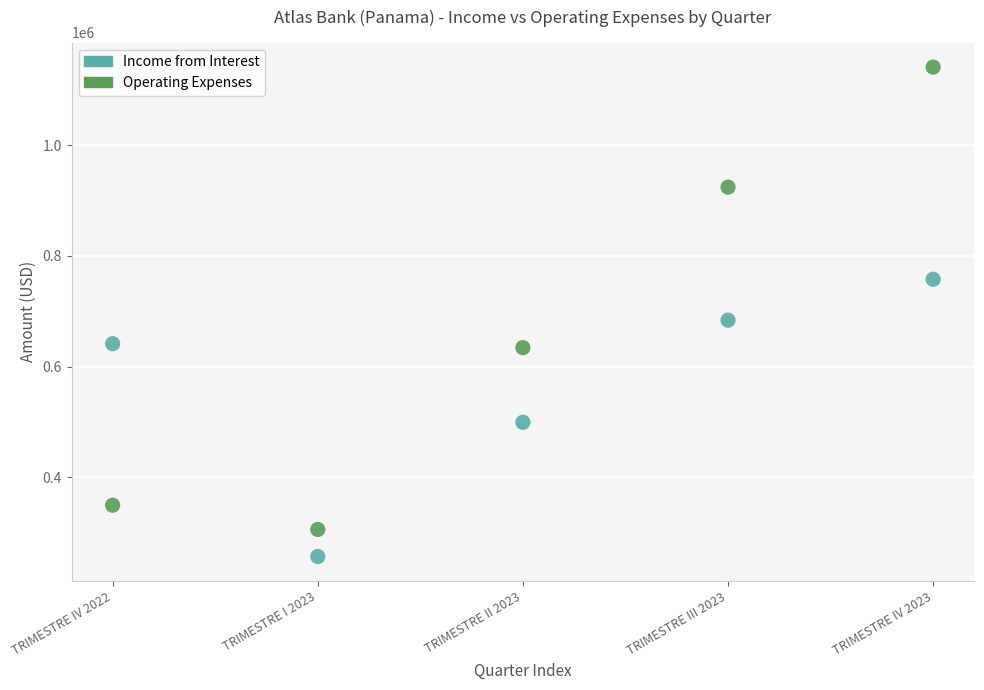

Across all series, what Y value is closest to 698932?

683804.3